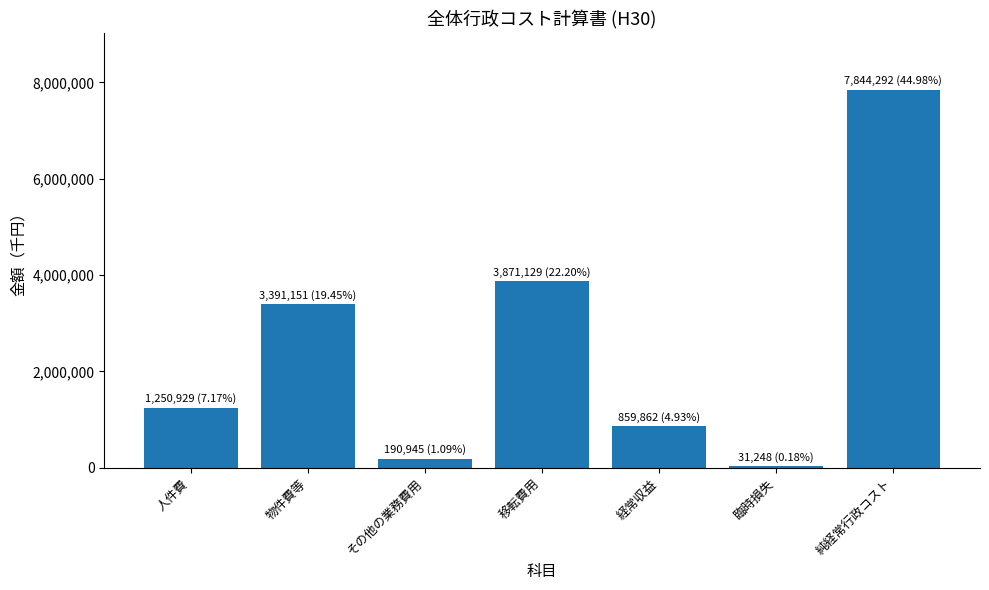

List the labels in order of value, smallest first.

臨時損失, その他の業務費用, 経常収益, 人件費, 物件費等, 移転費用, 純経常行政コスト